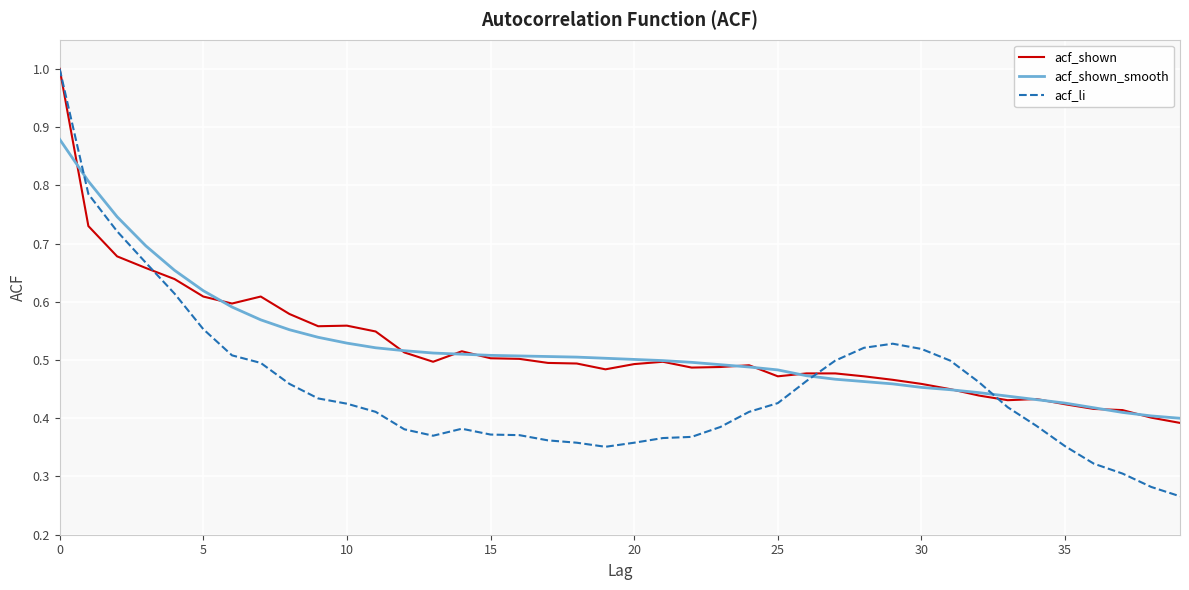

Which series has the largest range (max minus min)?

acf_li